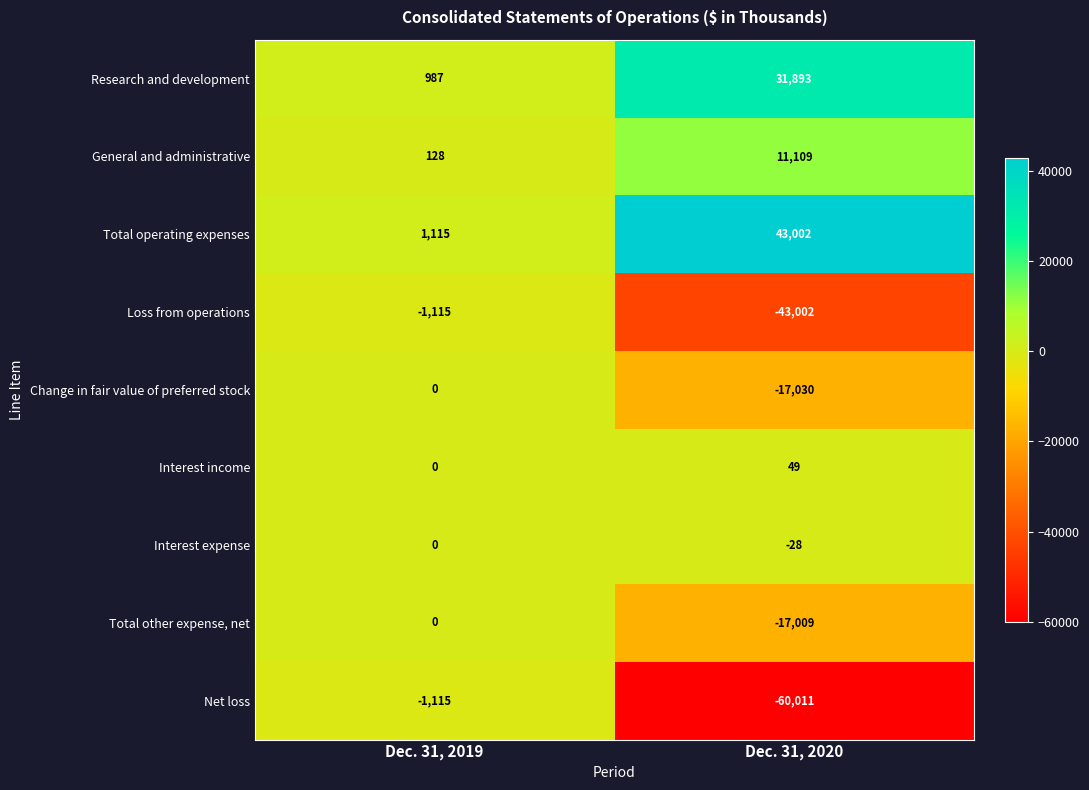

Where is General and administrative nearest to the value 5618?

Dec. 31, 2019